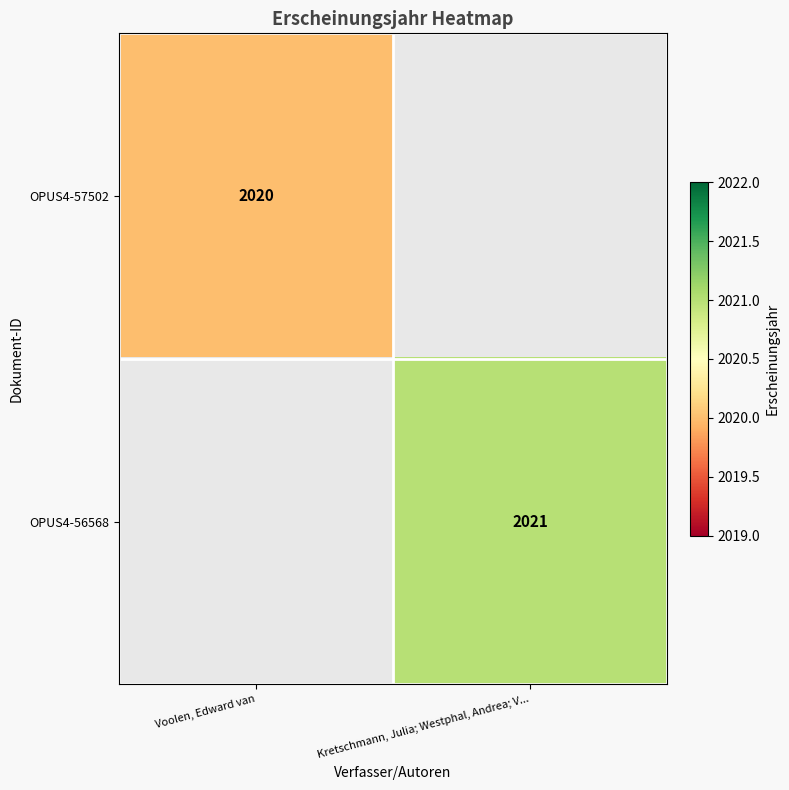

Is it true that OPUS4-56568 equals 2021 at Kretschmann, Julia; Westphal, Andrea; V...?

True